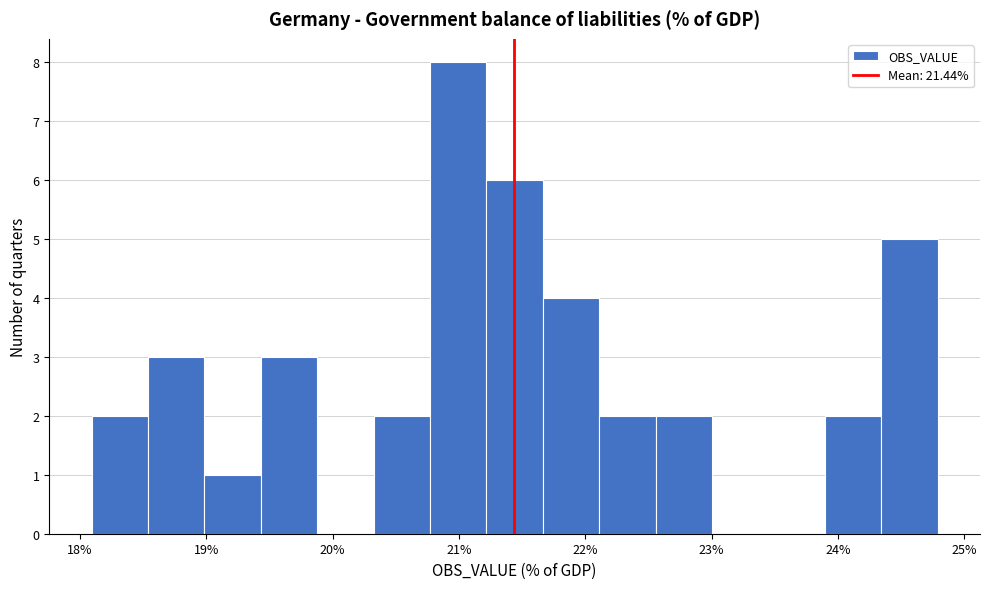

Over which range of the x-axis is the bar tallest?

20.8 to 21.2